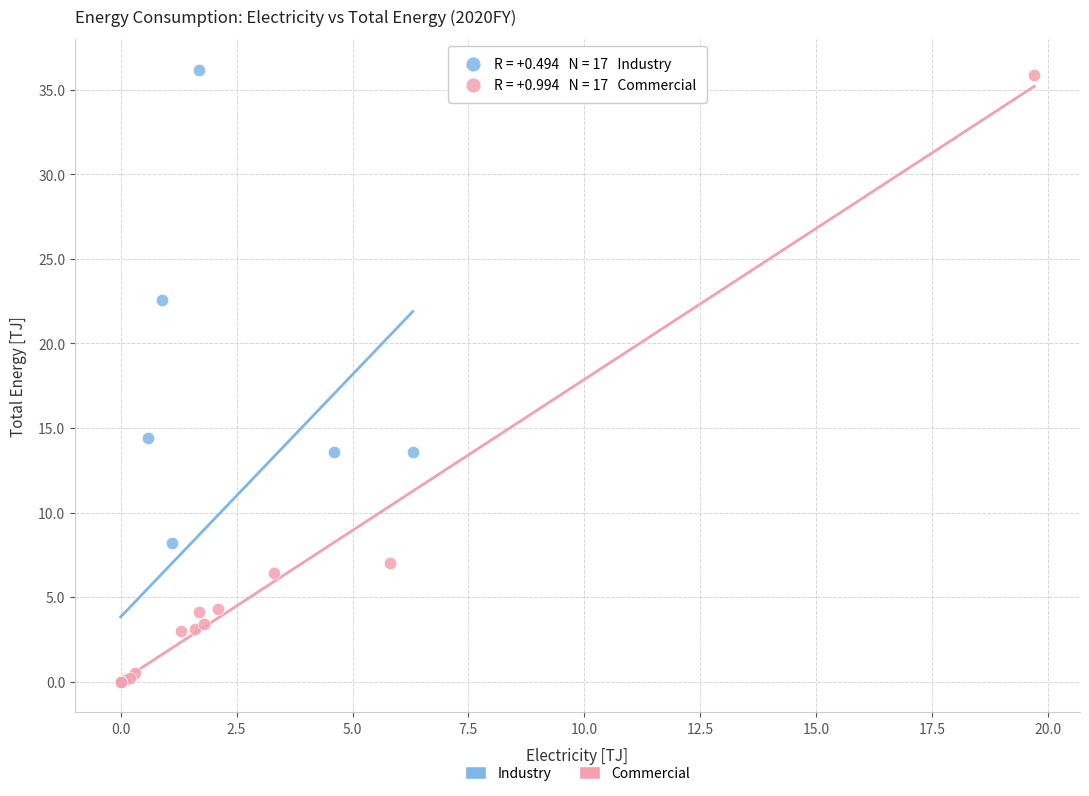

Which series has the widest spread of Y values?

Industry